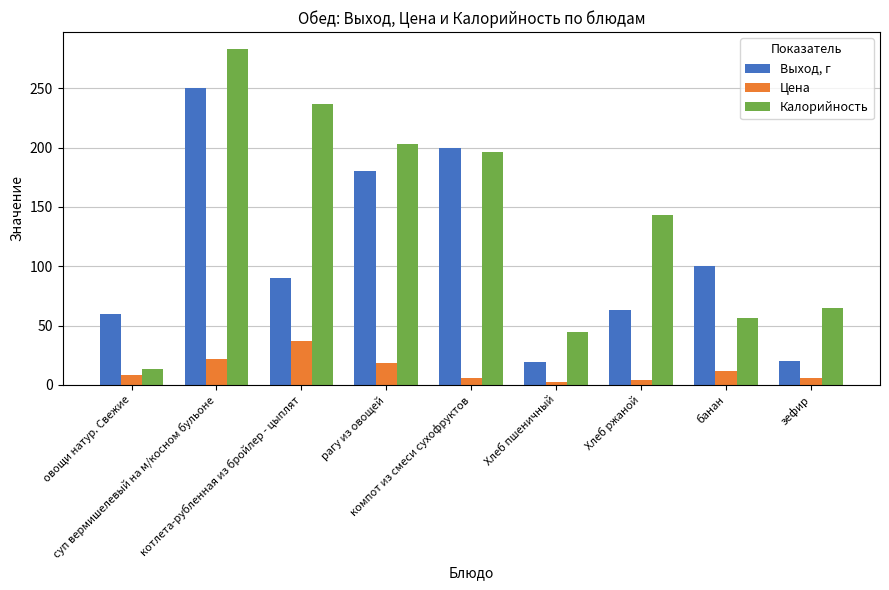

What is the greatest value displayed?

283.1